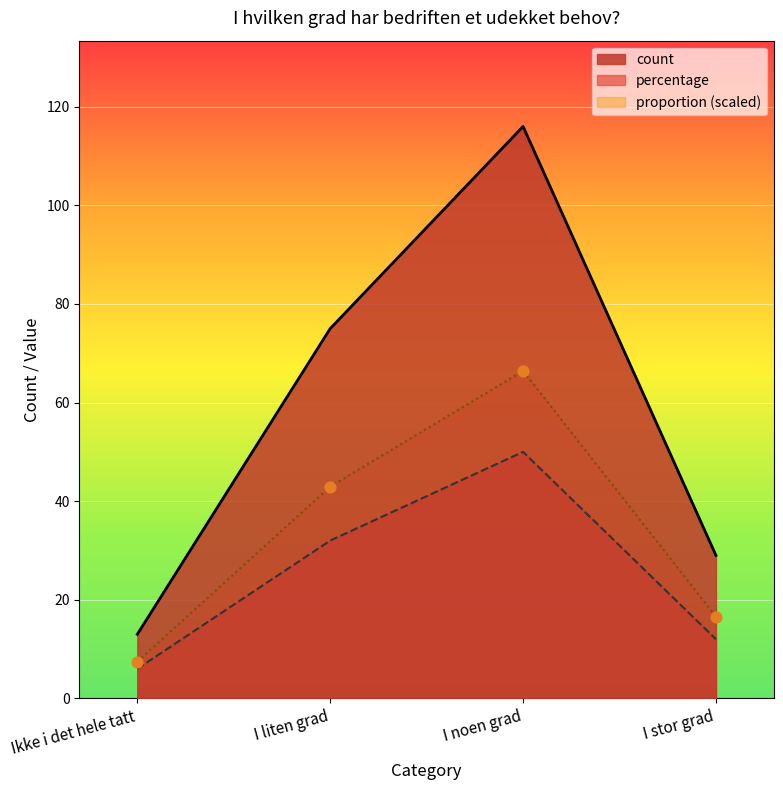

At how many categories does at least one series exceed 57?

2